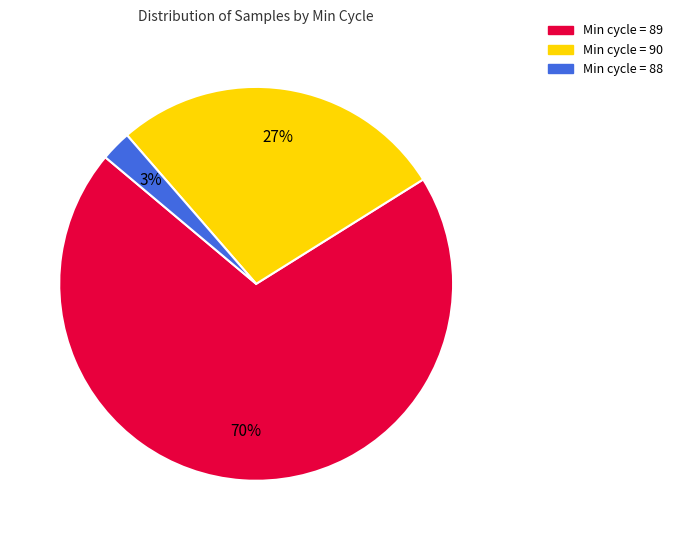

Which slice is the smallest?

Min cycle = 88